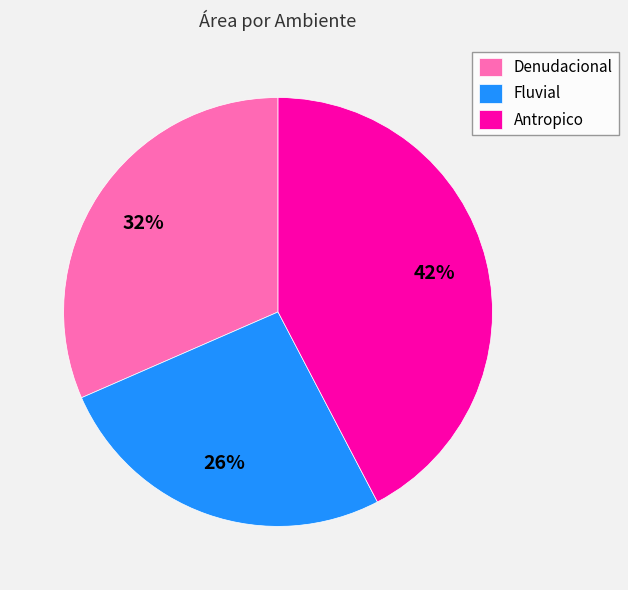

Combined, do Denudacional and Antropico account for over 50%?

Yes